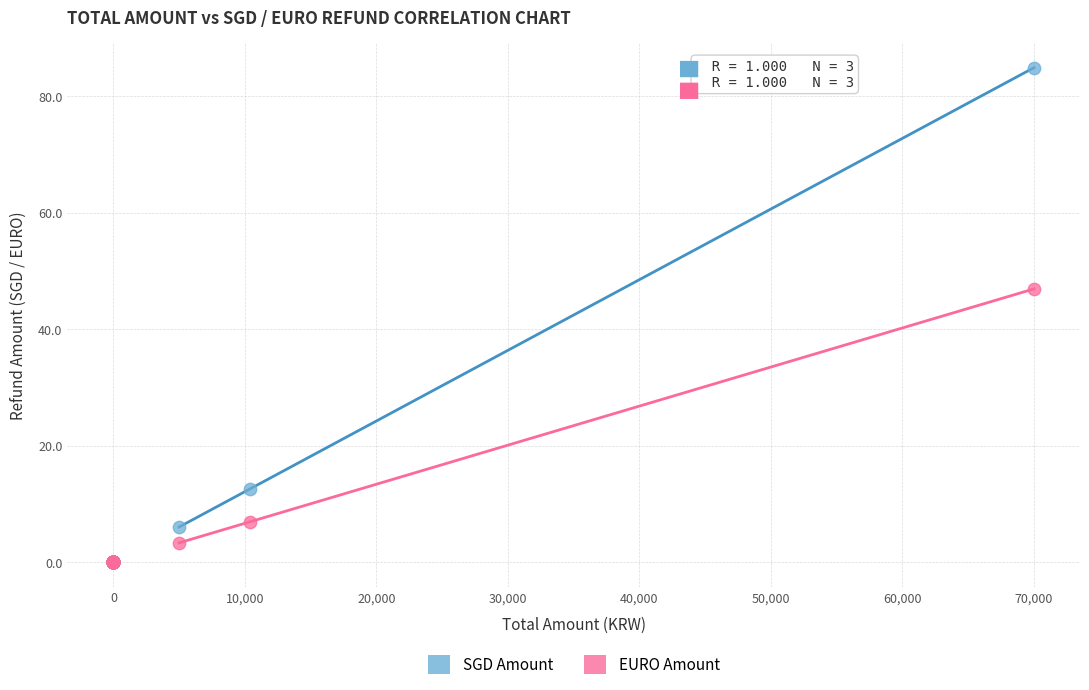

In the SGD Amount series, what Y value is closest to 42?

12.6